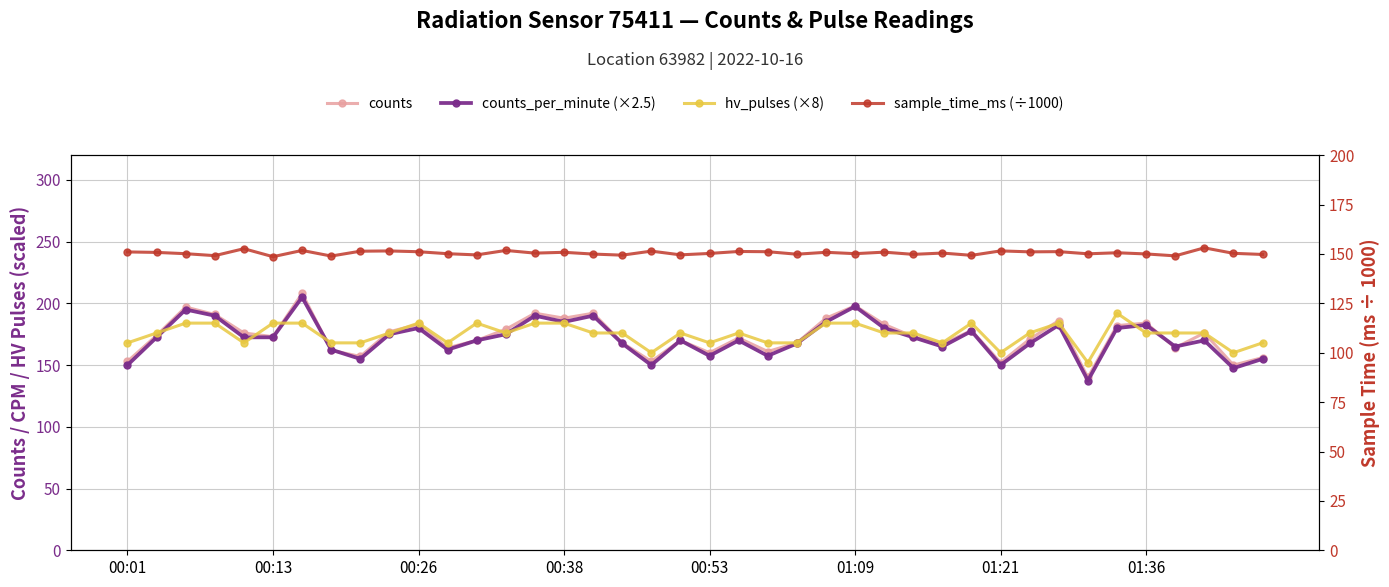

How many interior local valleys does the hv_pulses (×8) series have?

9